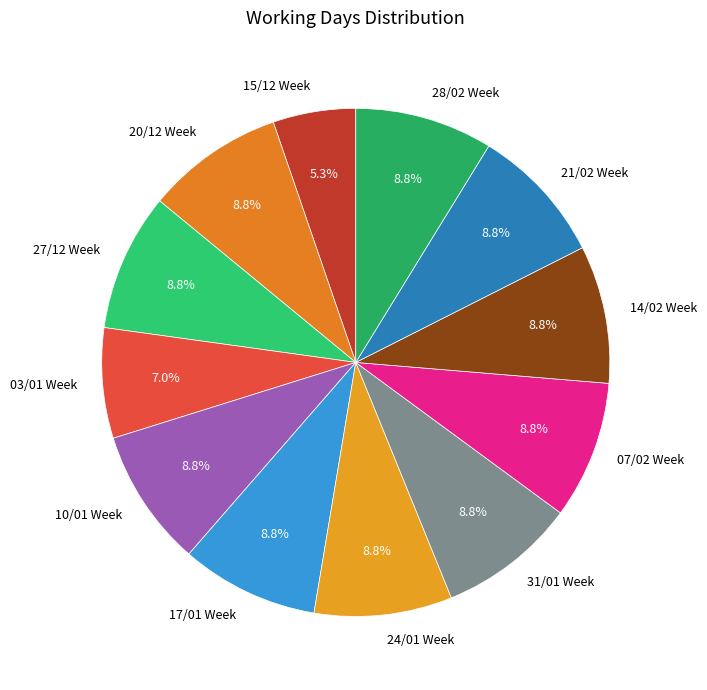

How many segments does this pie chart have?

12